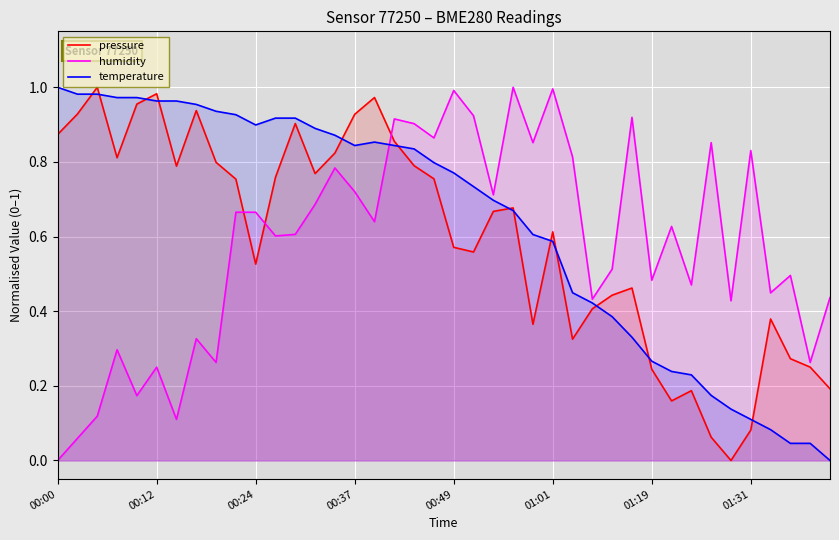

How many lines are shown in the chart?

3